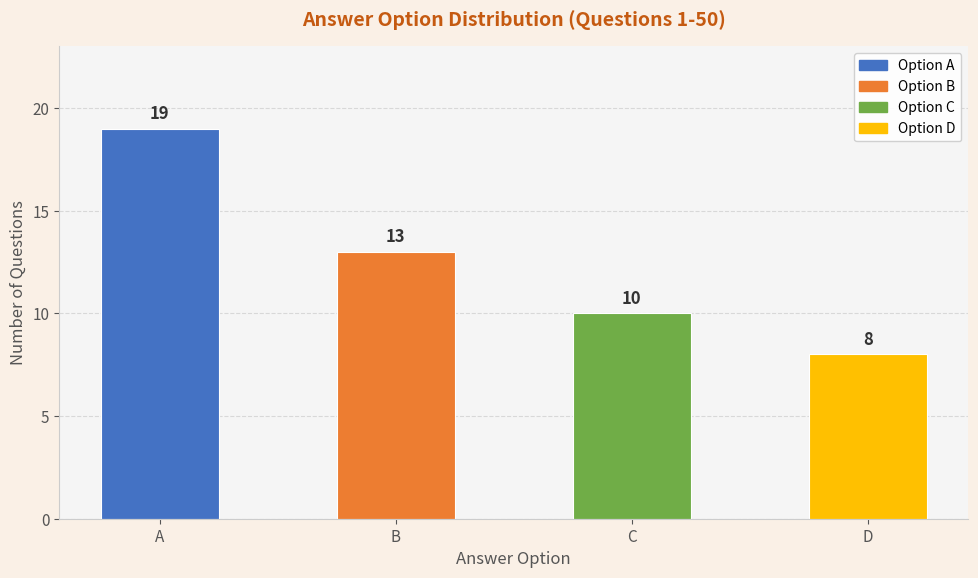

Count the number of data series in this chart.

1